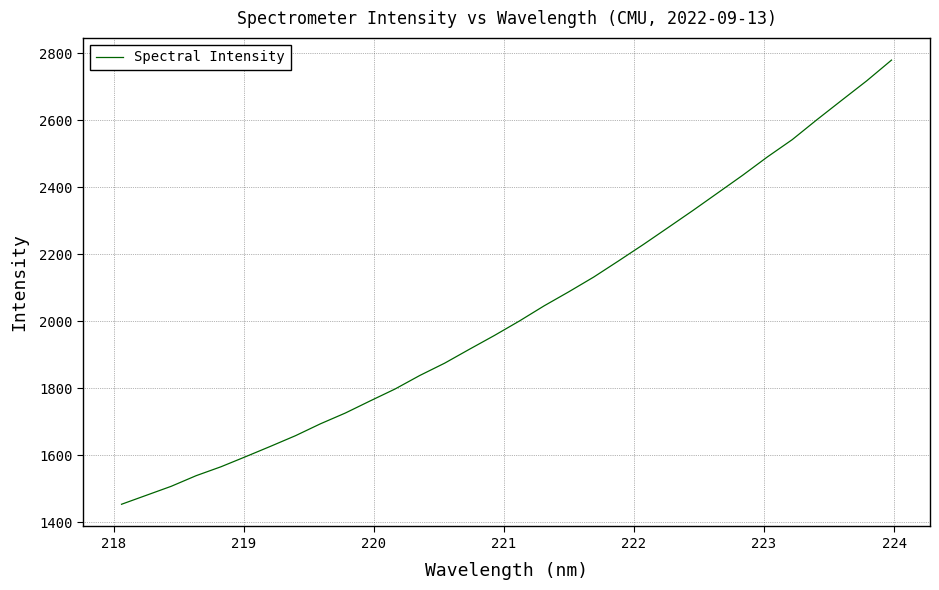

What is the difference between the maximum and minimum values?

1326.5